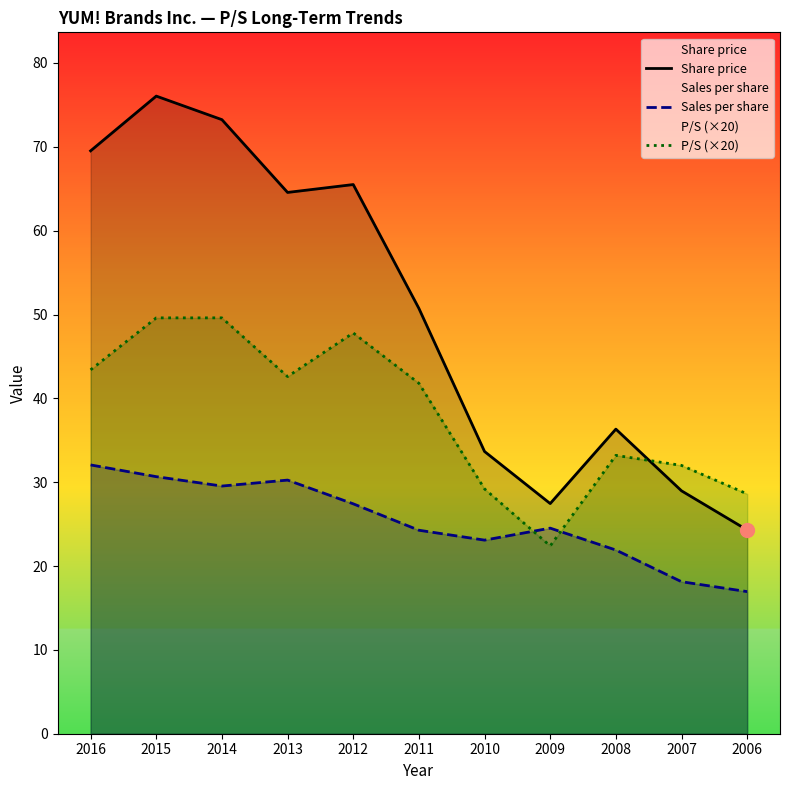

Reading left to right, what are all the values shown in this chart?

Share price: 69.5	76.0	73.2	64.6	65.5	50.7	33.7	27.4	36.3	29.0	24.3
Sales per share: 32.1	30.7	29.5	30.2	27.4	24.3	23.1	24.5	21.9	18.1	16.9
P/S (×20): 43.4	49.6	49.6	42.6	47.8	41.8	29.2	22.4	33.2	32.0	28.6